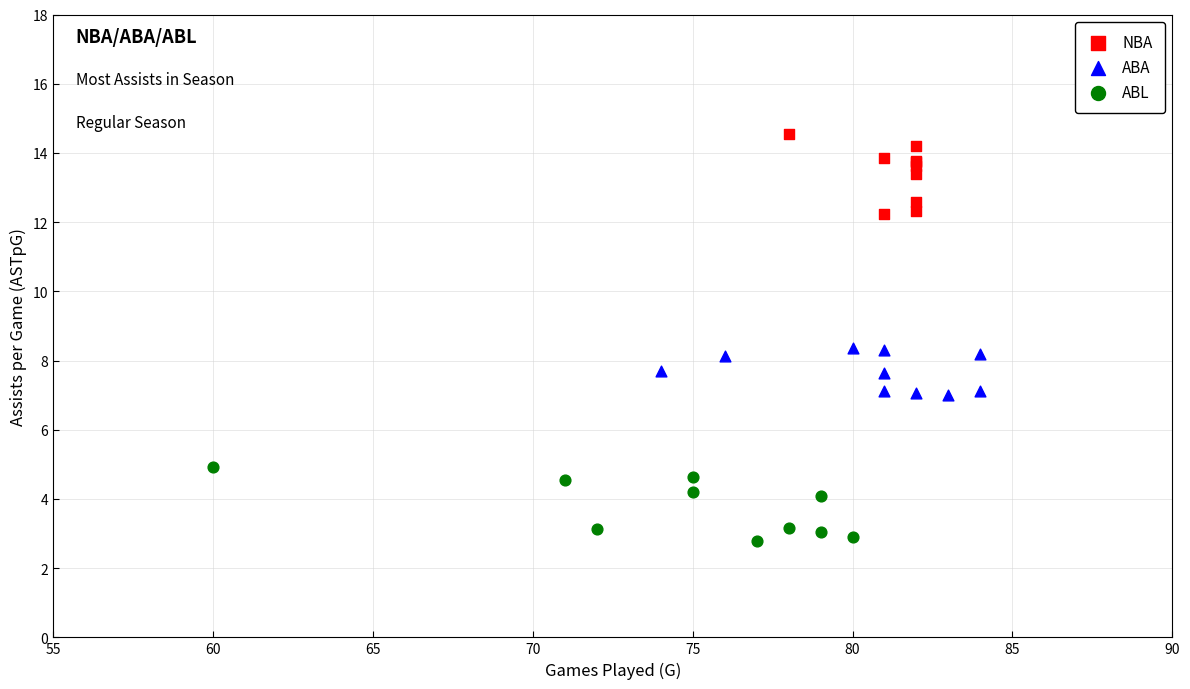

Which series contains the highest Y value?

NBA